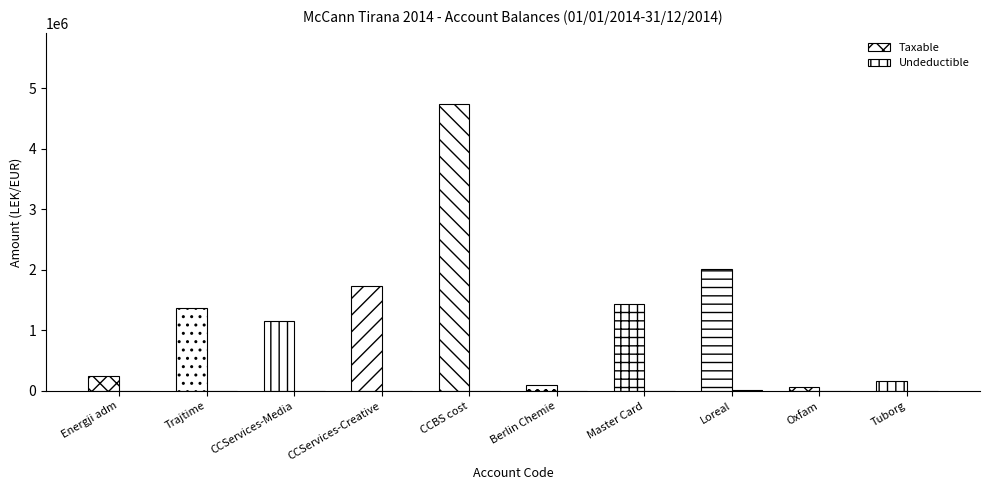

How many data points in Taxable are above 1366068?

5